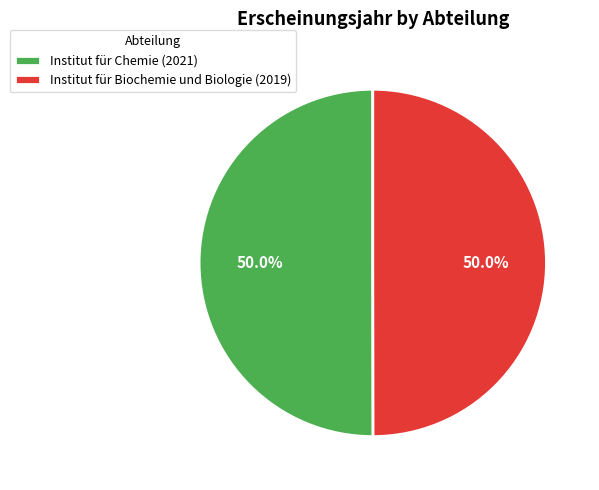

How many slices are in this pie chart?

2